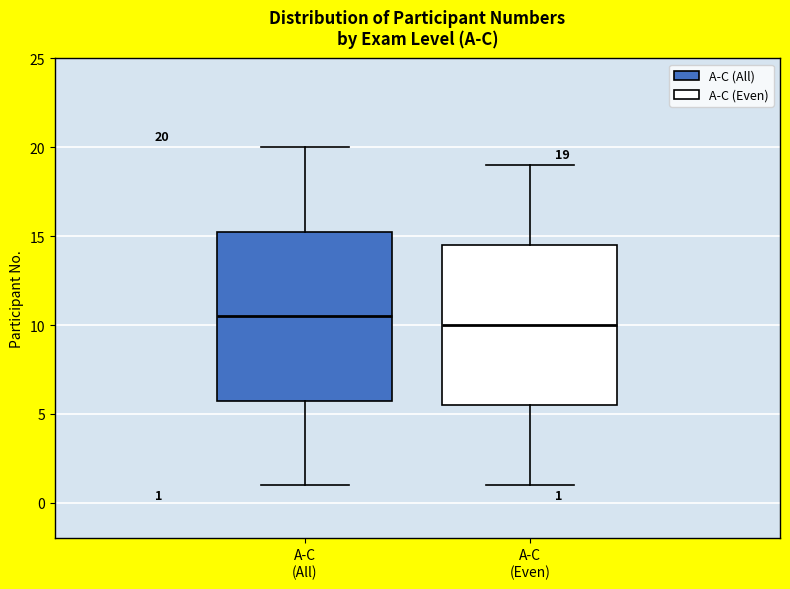

Which box is the tallest, from its lower edge to its upper edge?

A-C (All)